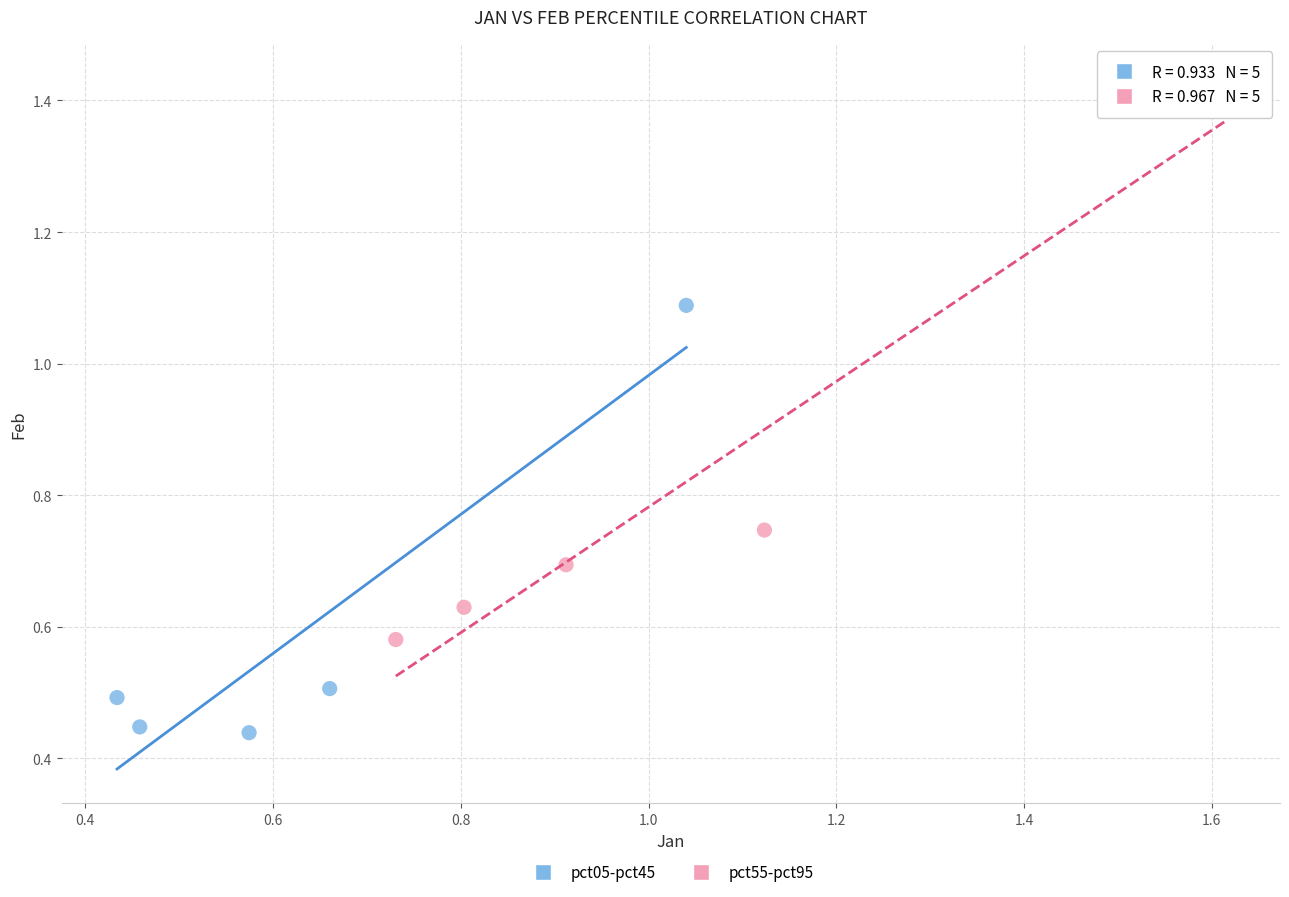

Which series contains the highest Y value?

pct55-pct95